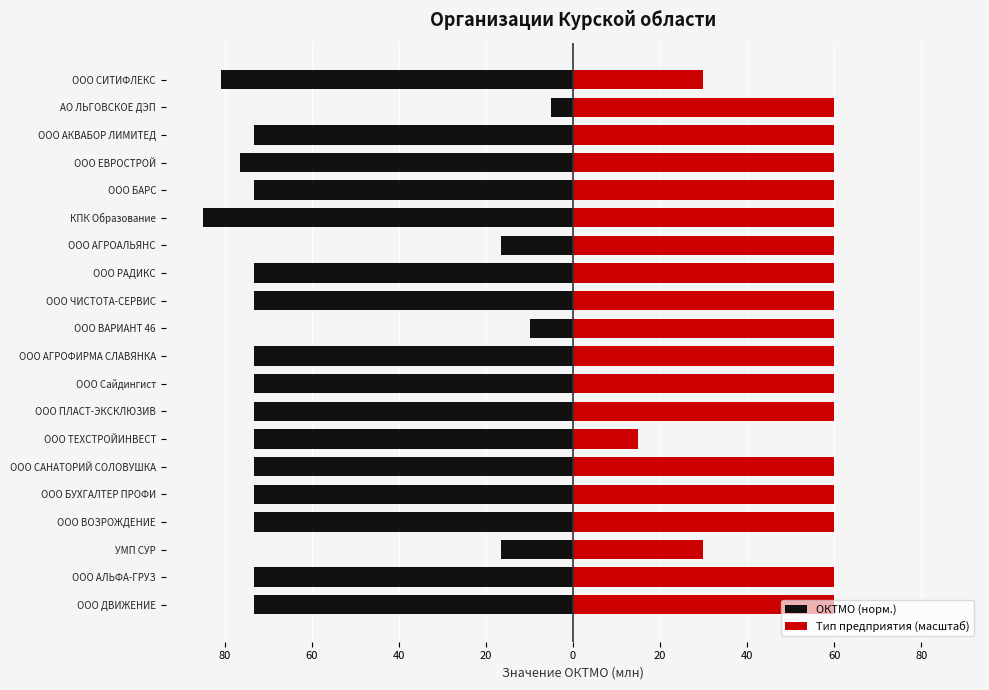

What is the difference between the second highest and minimum values in the Тип предприятия (масштаб) series?

45.0